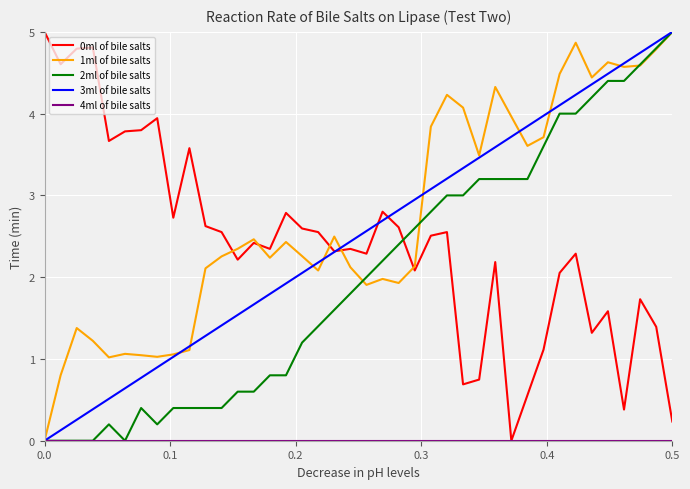

Which series has the largest total across all categories?

1ml of bile salts